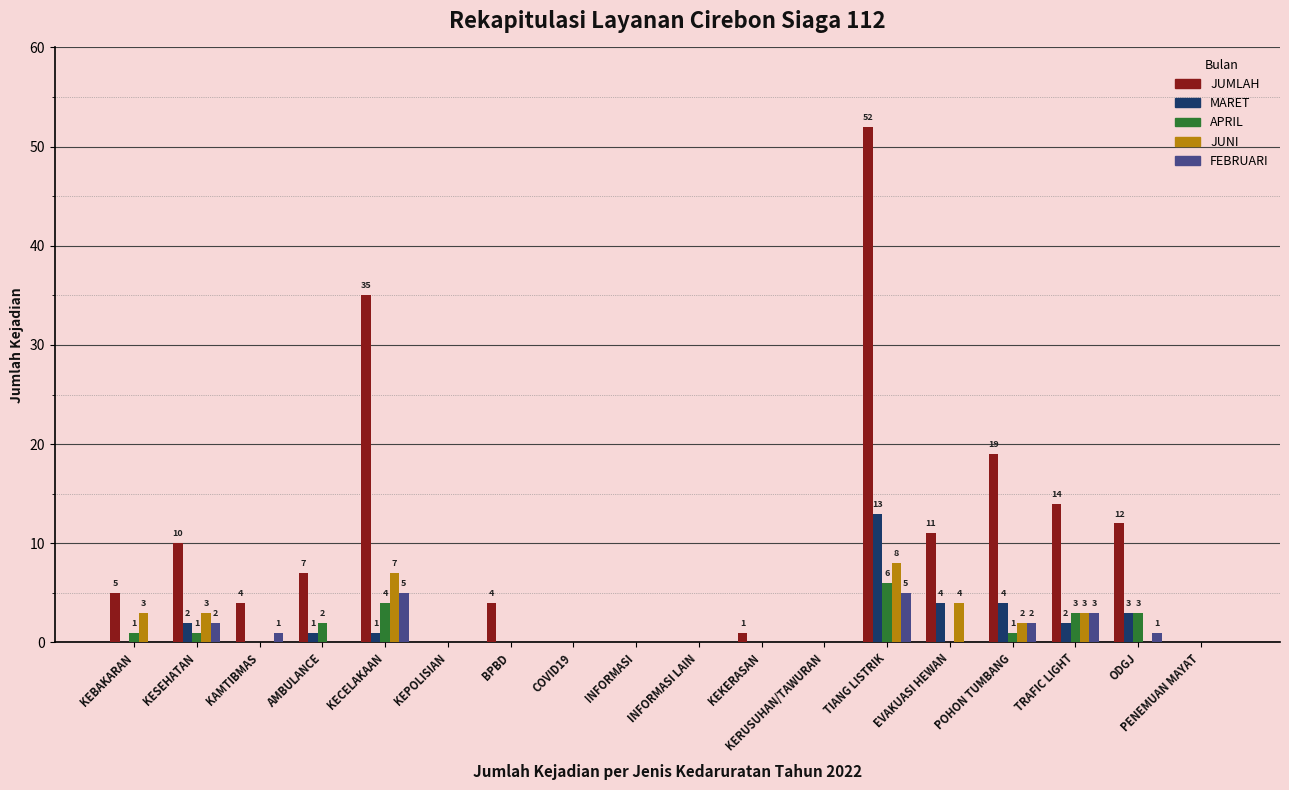

Are the bars grouped side by side (vs. stacked)?

Yes